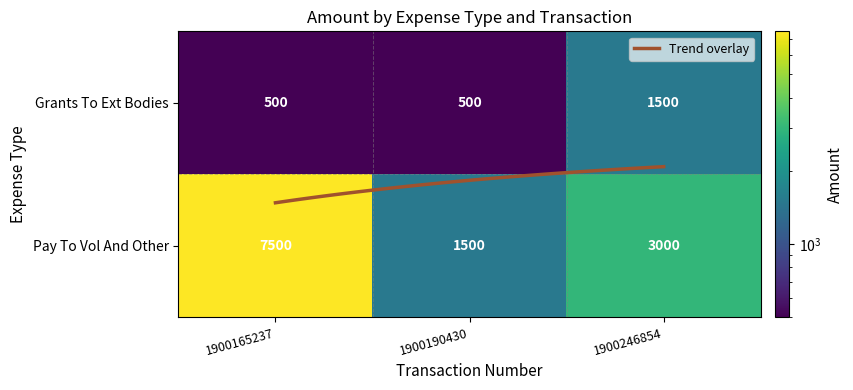

What is the greatest value displayed?

7500